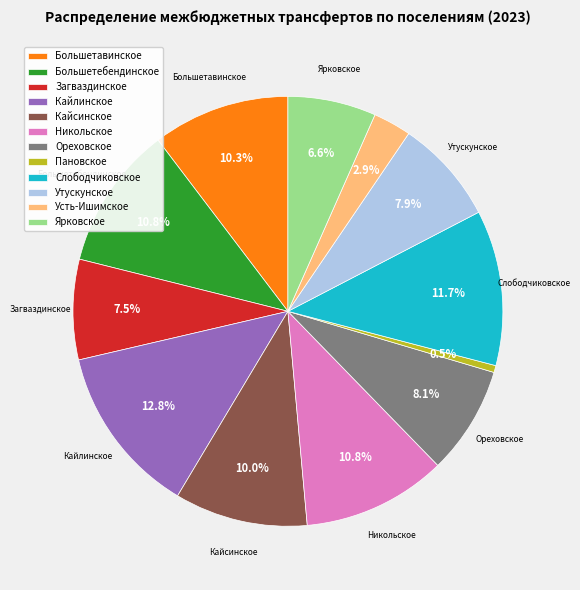

Between Ярковское and Никольское, which is larger?

Никольское